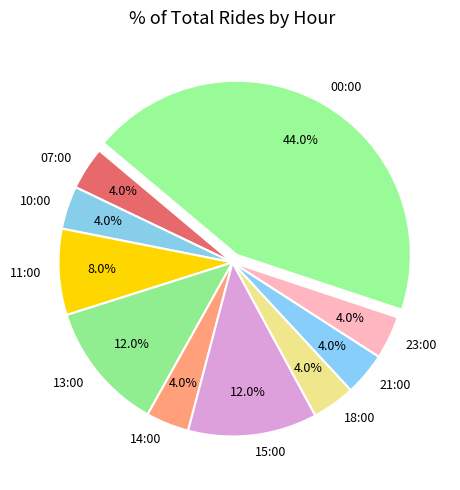

The 18:00 slice represents 4% of the pie. True or false?

True